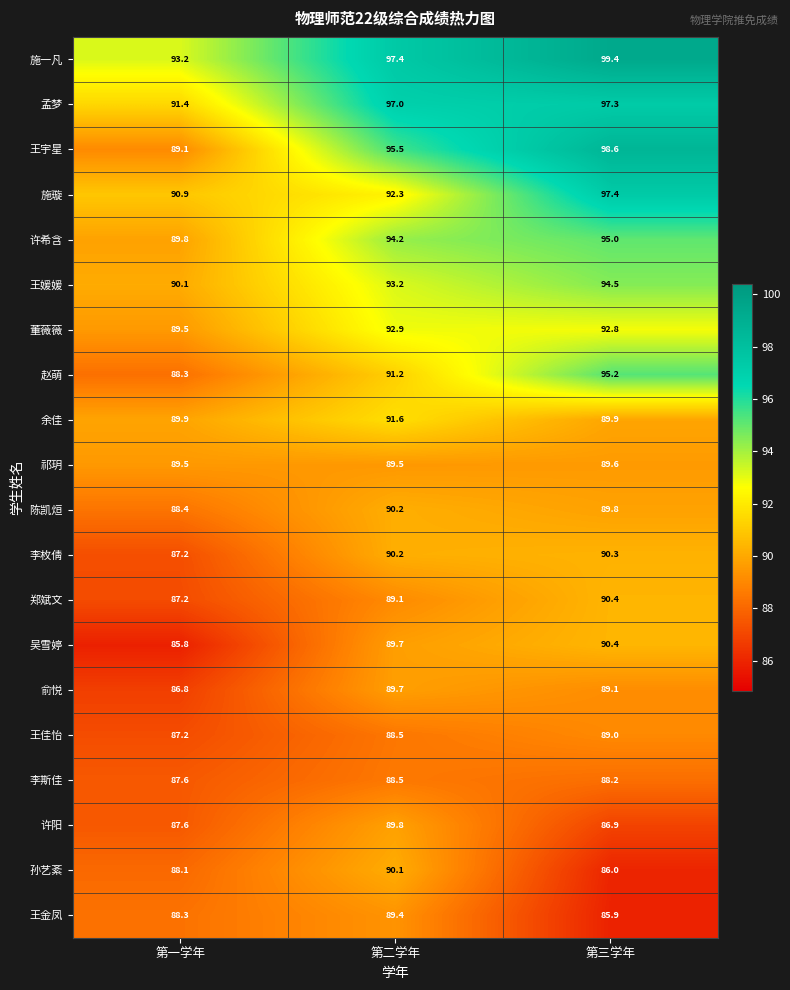

Is it true that 陈凯烜 equals 137.4 at 第三学年?

False